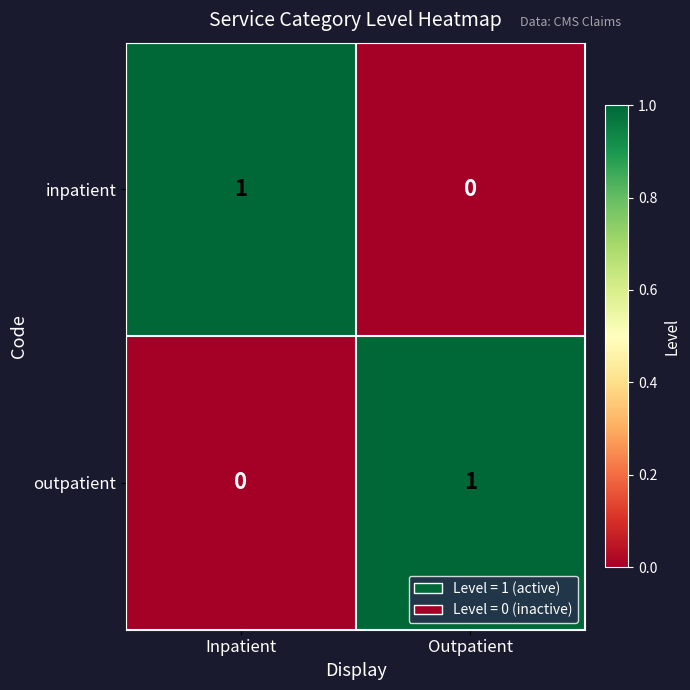

How many data points in outpatient are less than 1?

1